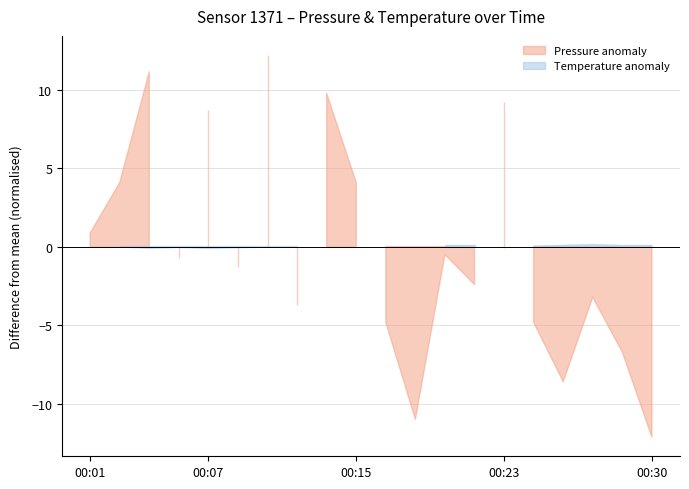

What are all the series names shown in the legend?

pressure, temperature